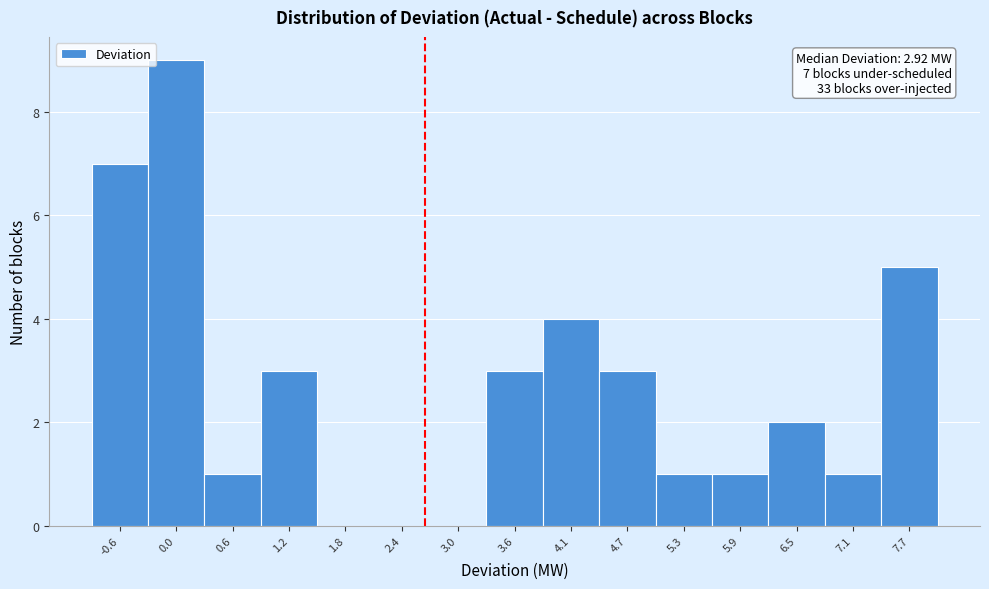

Reading right to left, what are all the values shown in this chart?

7.7=5	7.1=1	6.5=2	5.9=1	5.3=1	4.7=3	4.1=4	3.6=3	3.0=0	2.4=0	1.8=0	1.2=3	0.6=1	0.0=9	-0.6=7